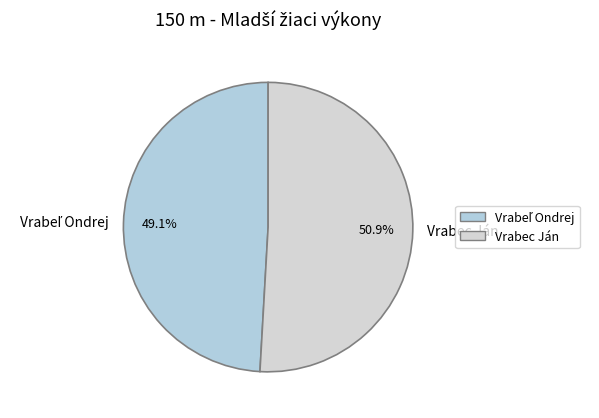

To the nearest percent, what is the difference between the largest and smallest slice percentages?

2%